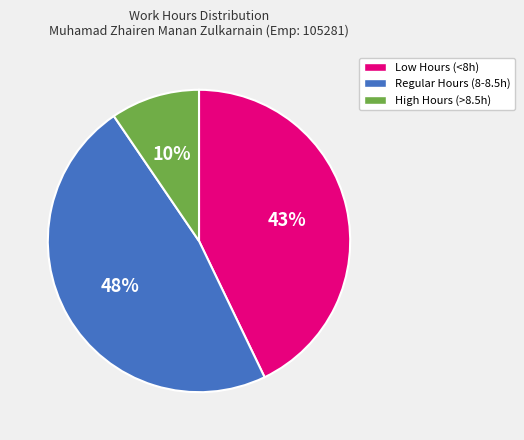

Which category has the smallest portion of the pie?

High Hours (>8.5h)